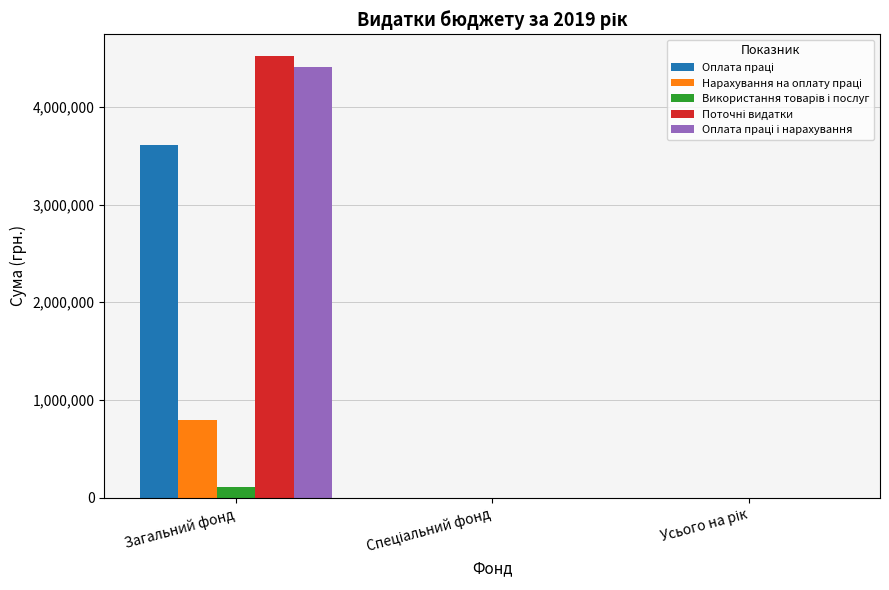

At which category is the sum across all series the highest?

Загальний фонд